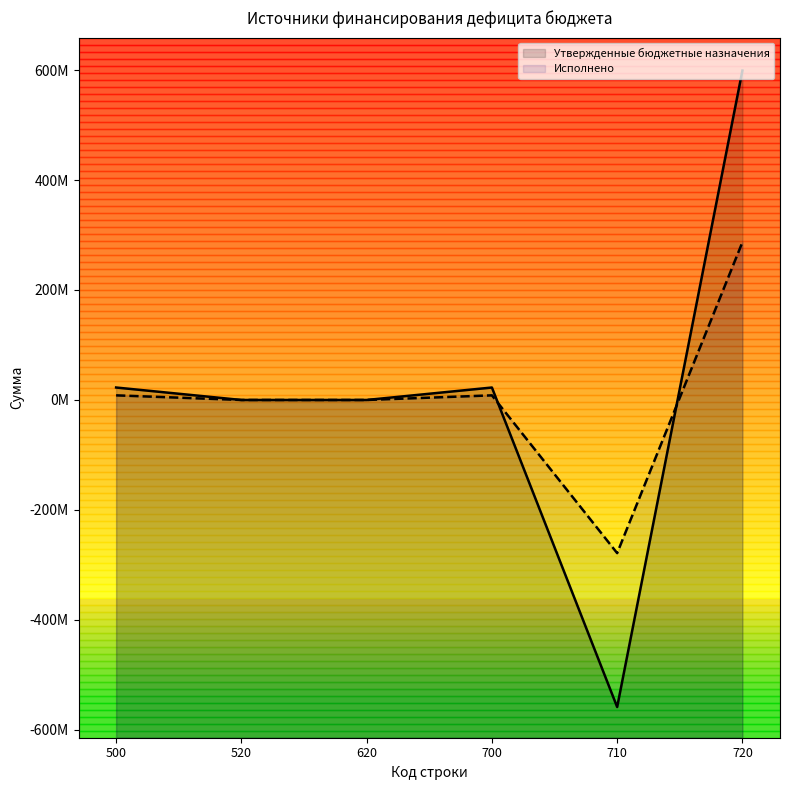

Reading right to left, transcribe all the data shown in this chart.

Утвержденные бюджетные назначения: 720=599062843.6	710=-558357325.1	700=22659718.5	620=0.0	520=0.0	500=22659718.5
Исполнено: 720=286896305.4	710=-278486083.4	700=8410222.0	620=0.0	520=0.0	500=8410222.0